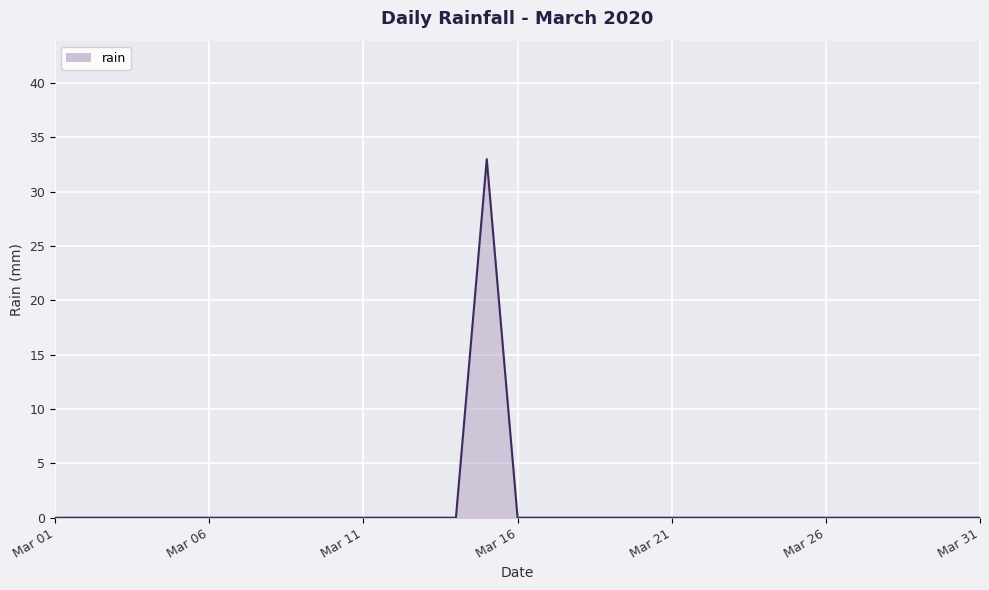

What is the greatest value displayed?

33